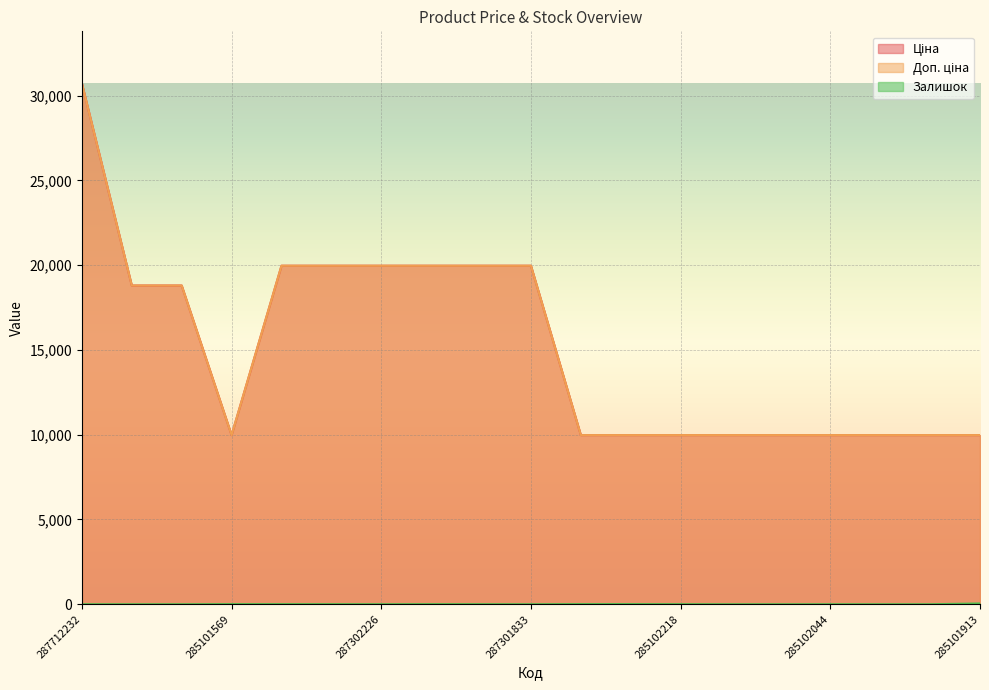

True or false: Ціна and Доп. ціна cross at least once.

False